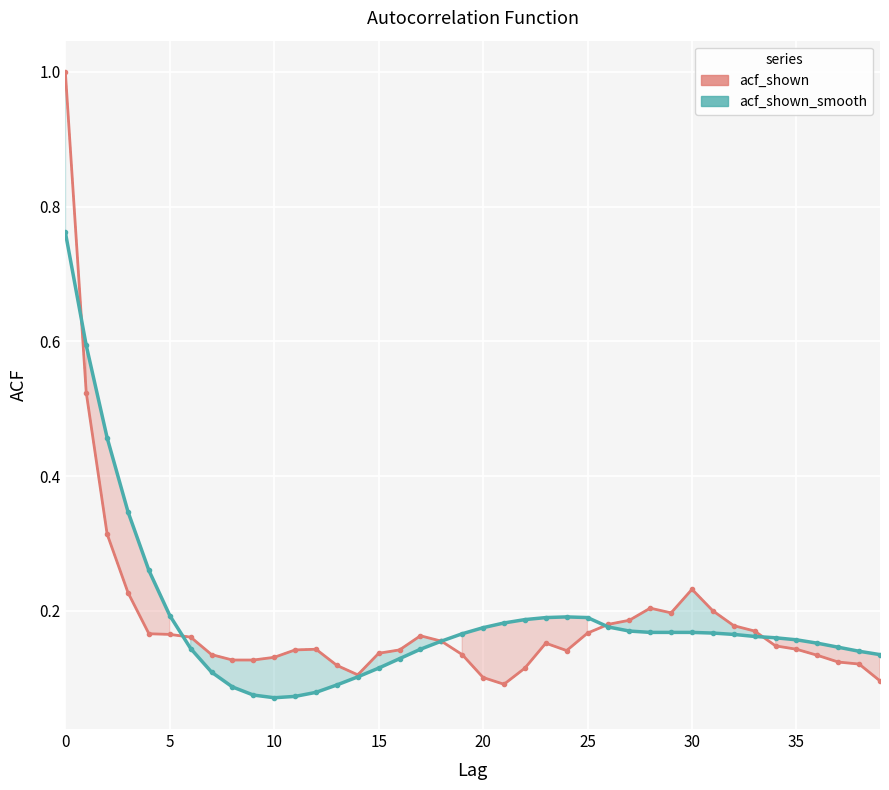

In acf_li, how many points are lower than both neighbors (excluding endpoints)?

4